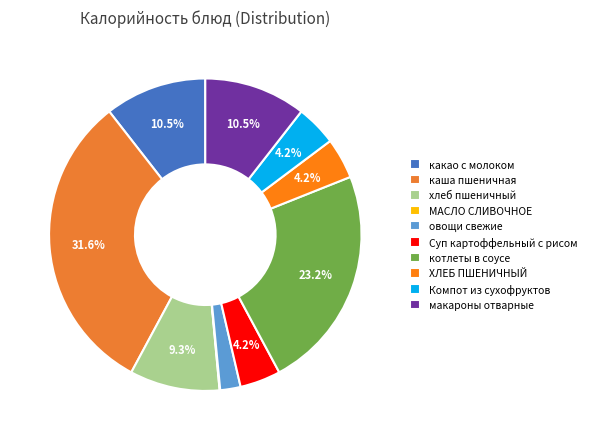

Does Компот из сухофруктов account for over 50% of the chart?

No